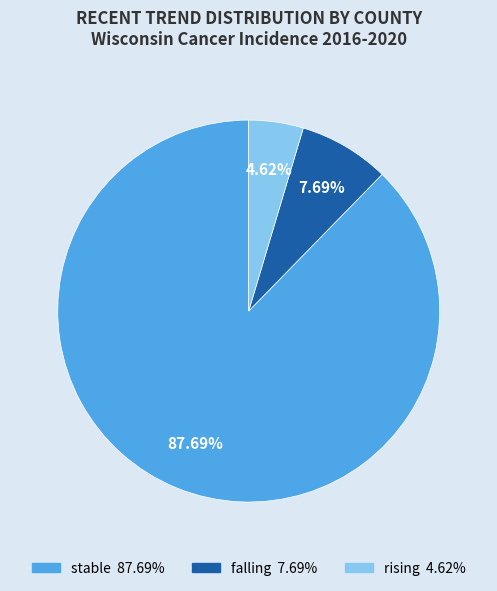

To the nearest percent, what is the difference between the largest and smallest slice percentages?

83%